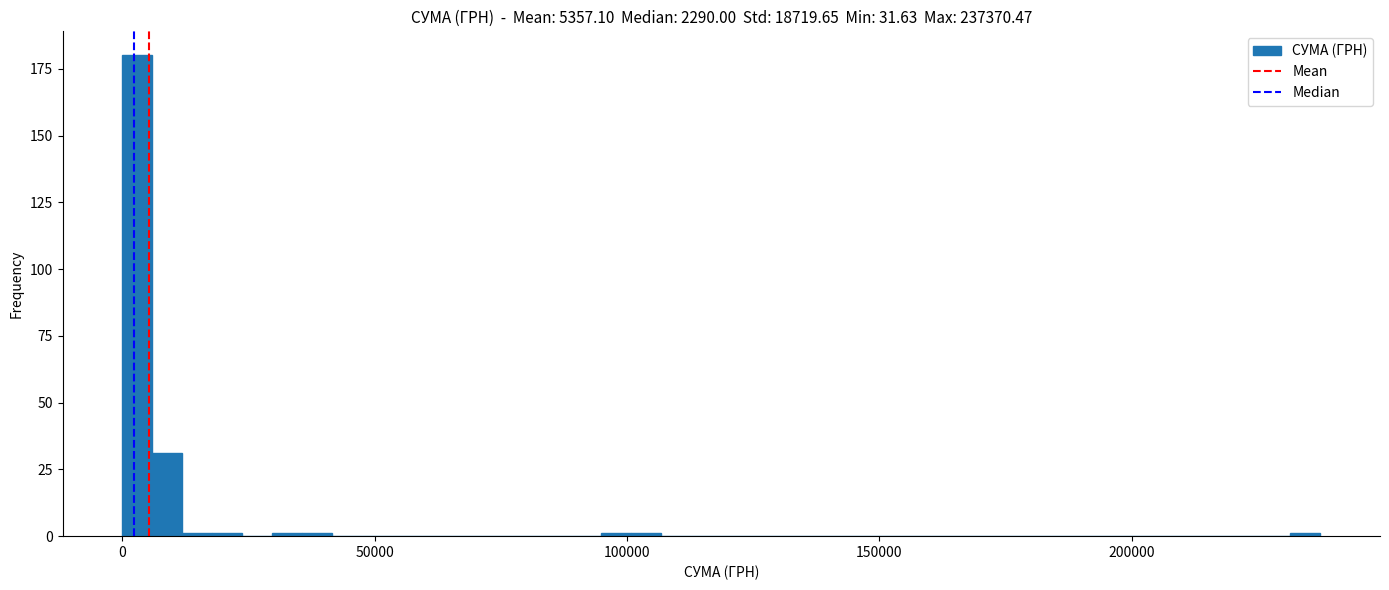

Read against the x-axis, roughly where is the centre of the tallest bar?

5000